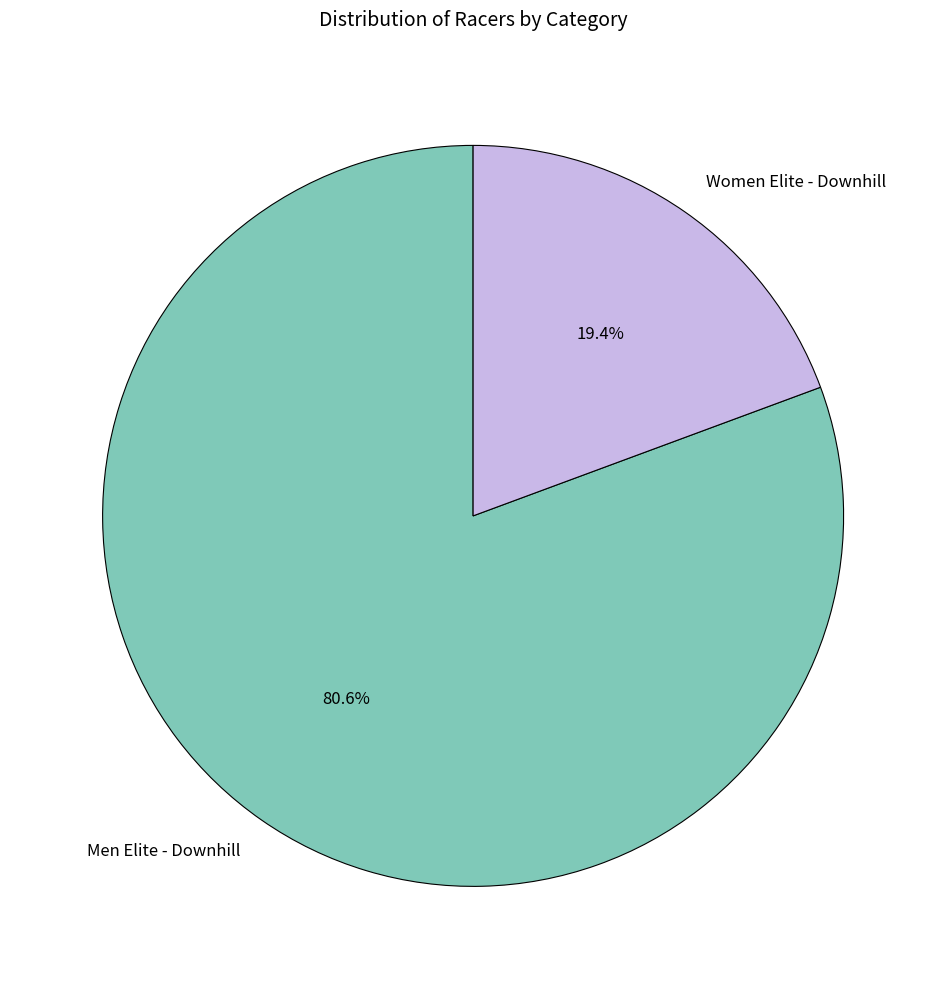

Approximately how many times larger is the value at Men Elite - Downhill compared to Women Elite - Downhill?

4.2